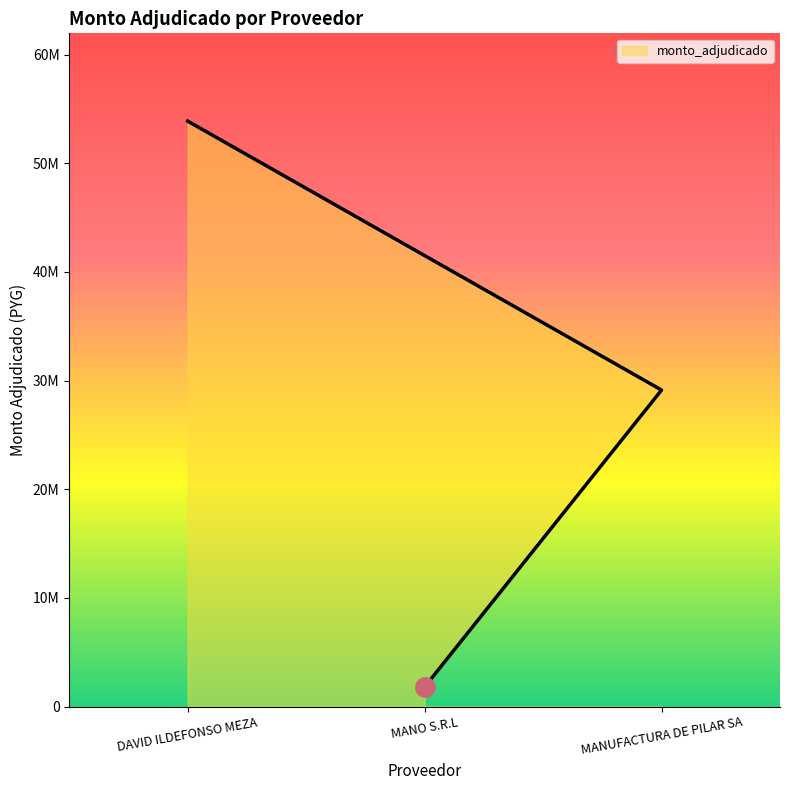

Does the chart have visible grid lines?

No